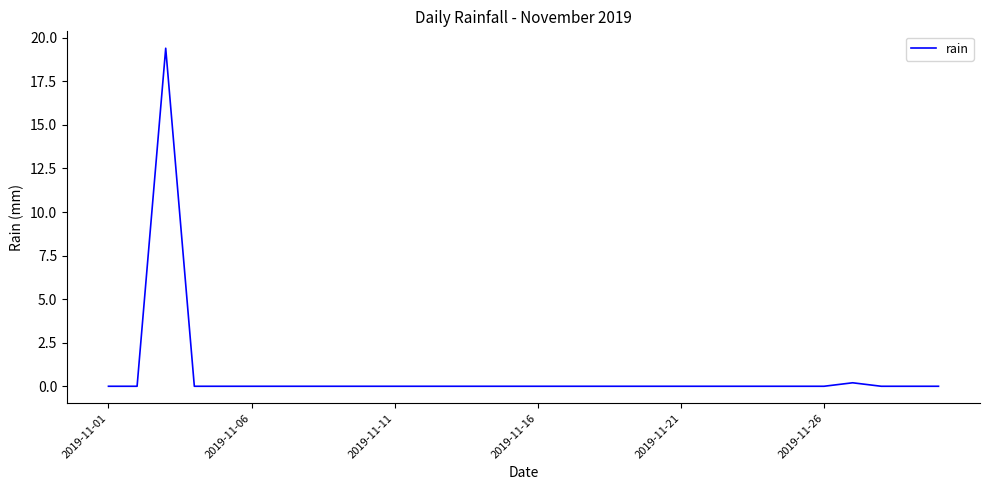

What is the greatest value displayed?

19.4